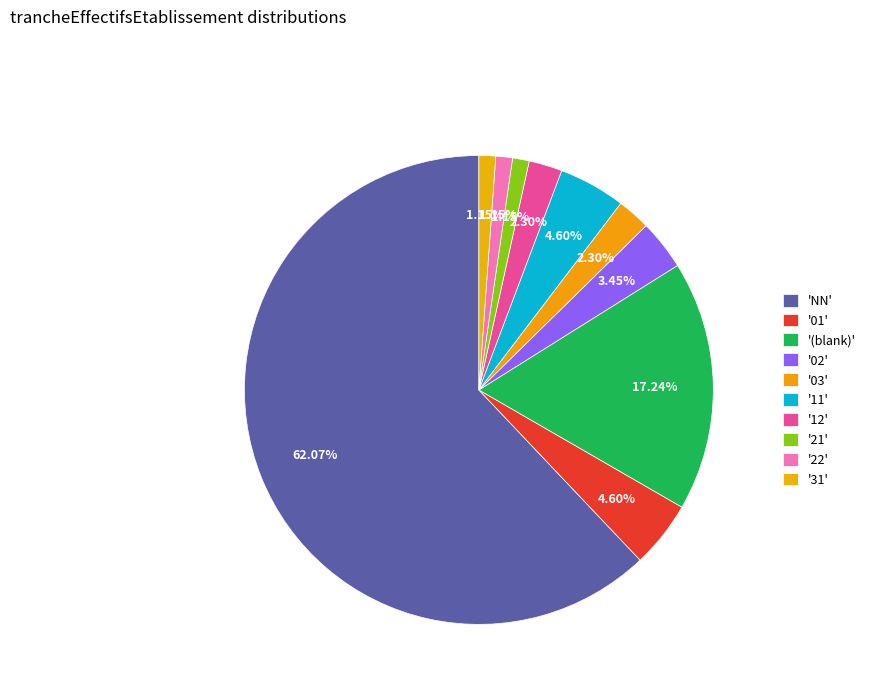

Which slice is the smallest?

21